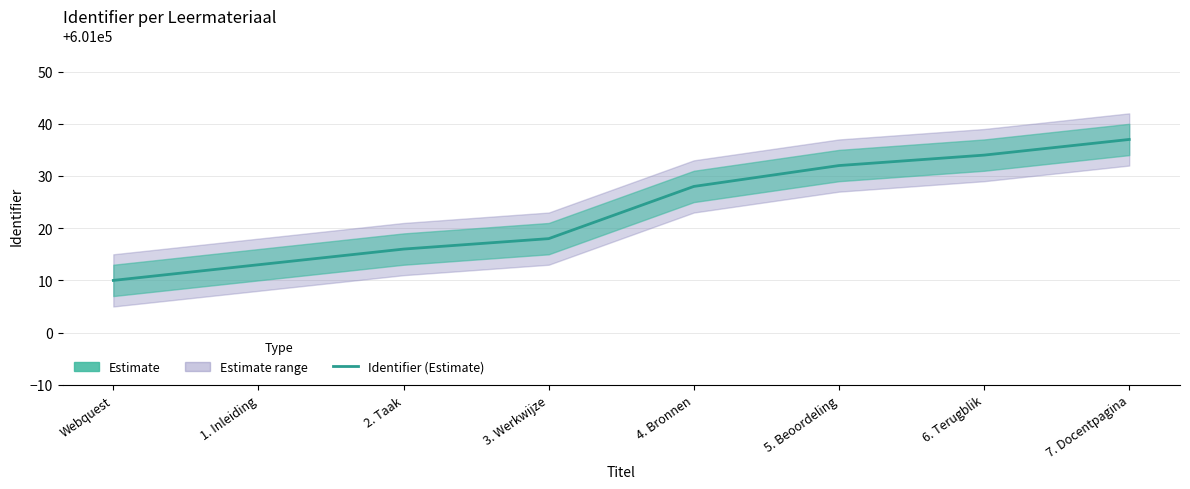

What is the difference between the second highest and second lowest values?

21